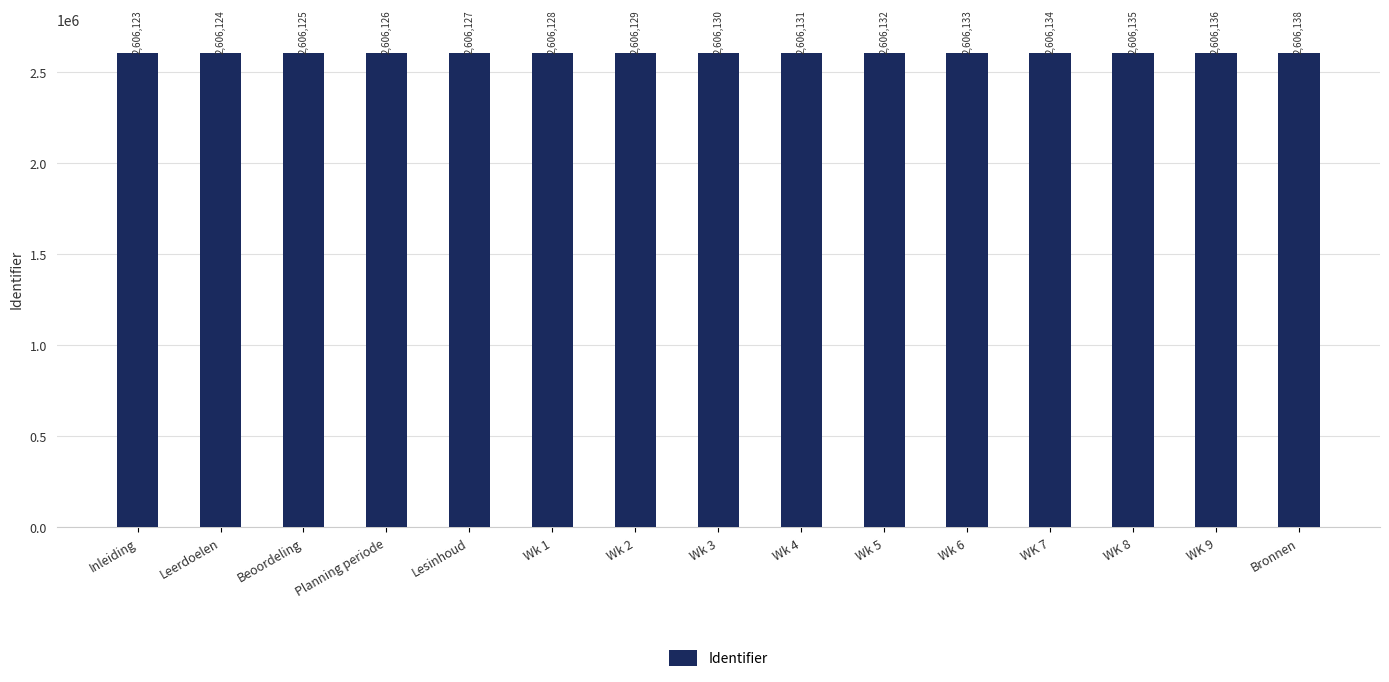

What is the label of the 9th bar from the left?

Wk 4